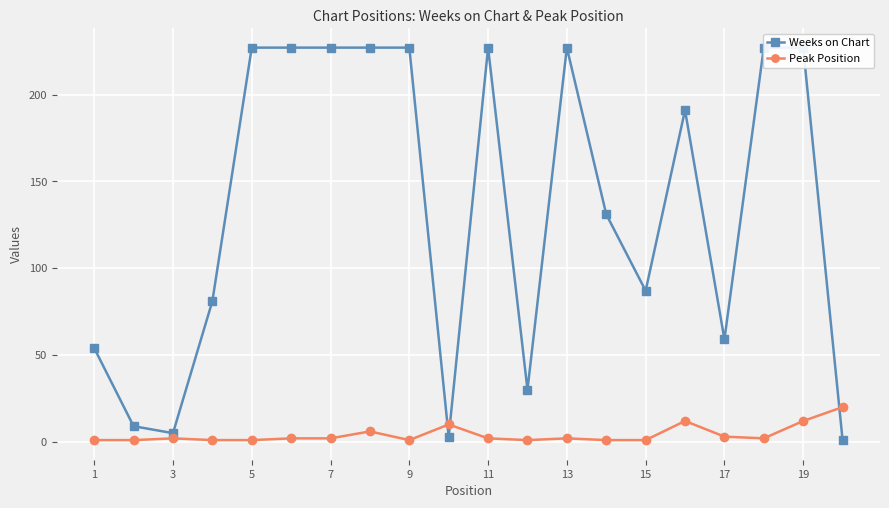

Which series has the largest total across all categories?

Weeks on Chart